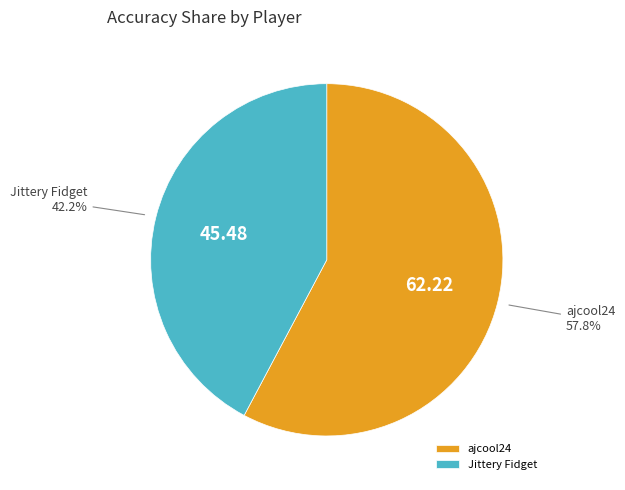

Count the number of slices in the pie.

2